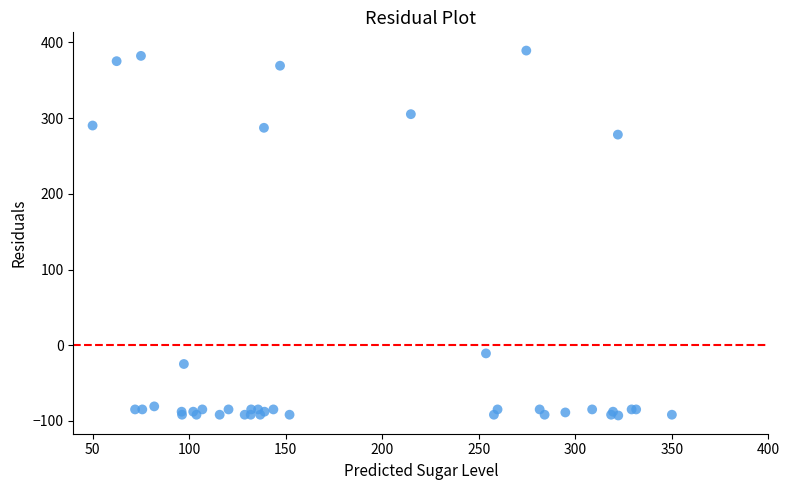

What Y value in the scatter plot is closest to 148?

278.2